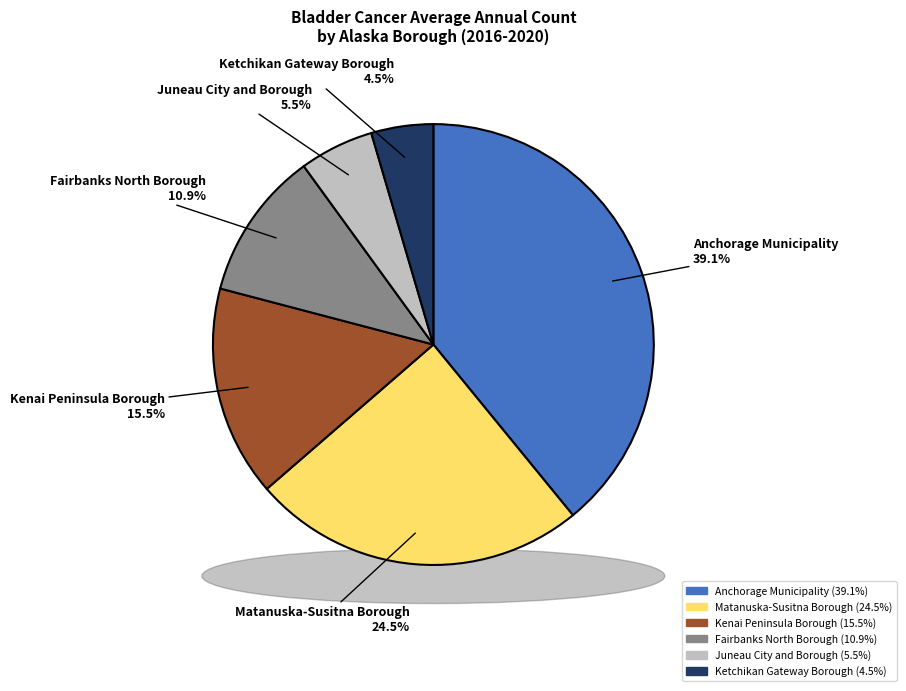

Approximately how many times larger is the value at Fairbanks North Borough compared to Juneau City and Borough?

2.0